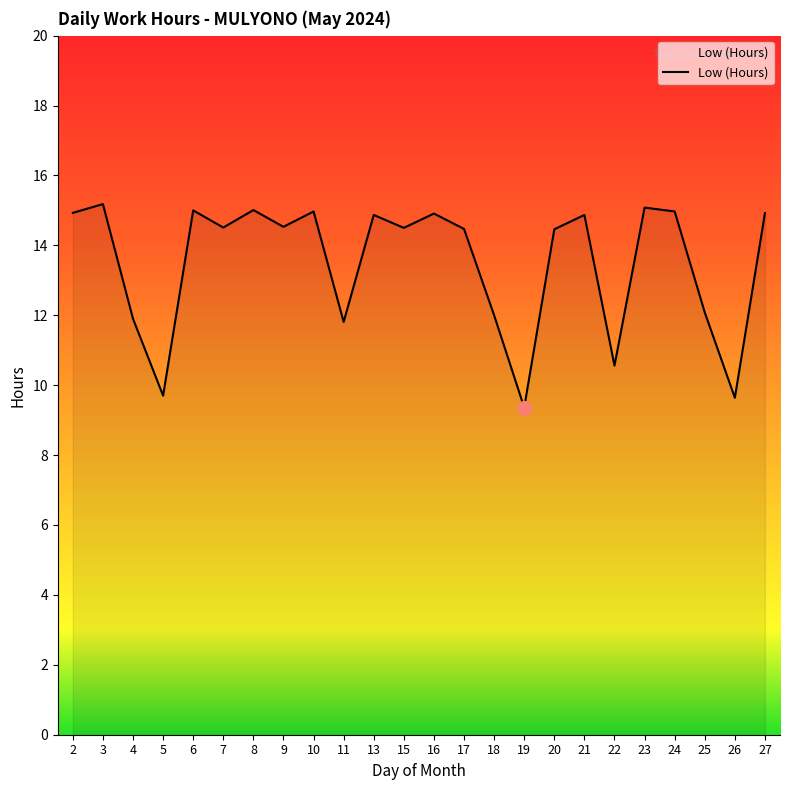

What is the greatest value displayed?

15.2